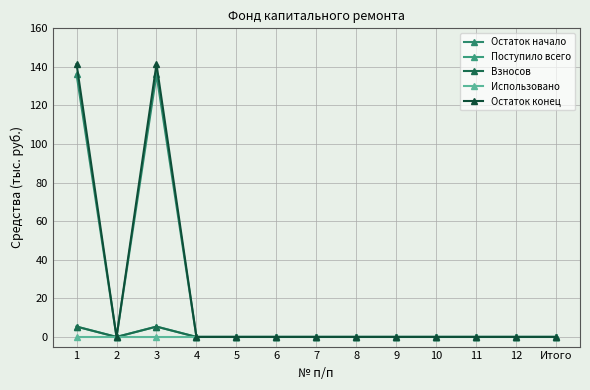

Where is the first local minimum for Остаток конец?

2